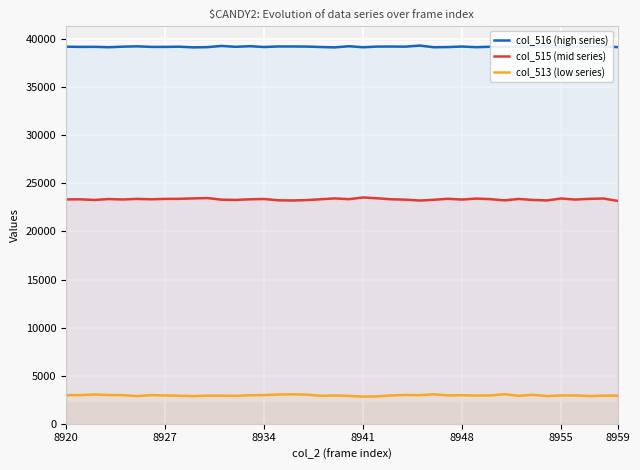

True or false: col_513 (low series) and col_515 (mid series) cross at least once.

False